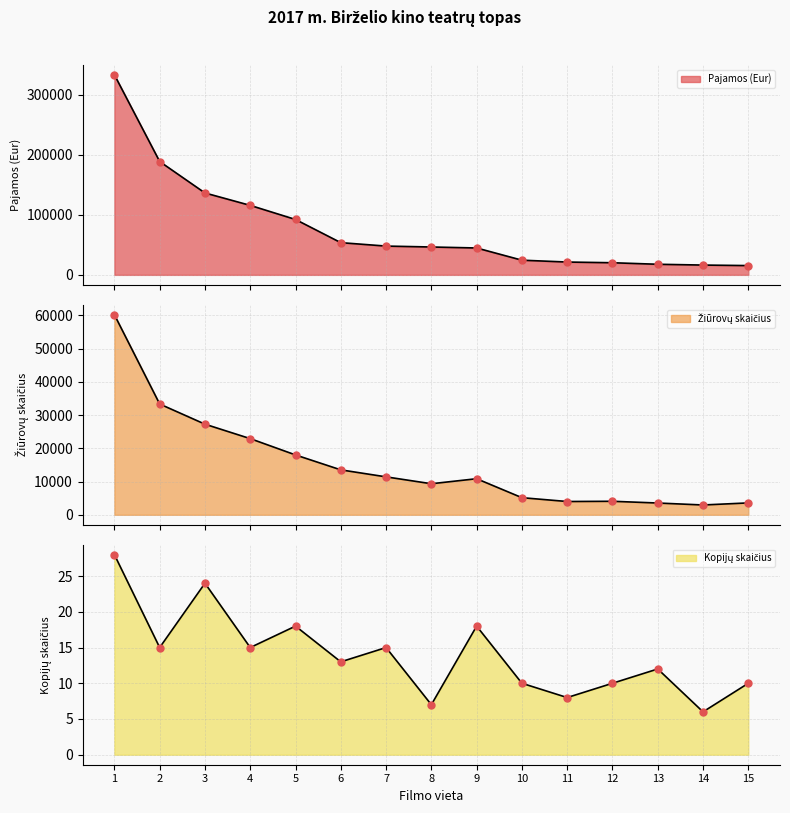

What are all the series names shown in the legend?

Pajamos (Eur), Žiūrovų skaičius, Kopijų skaičius